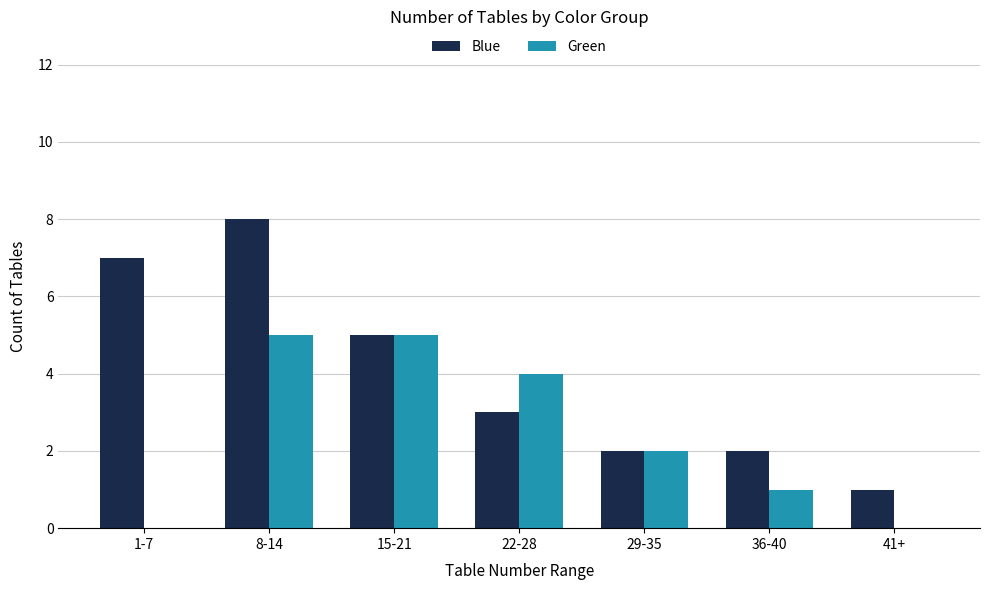

Is it true that Blue equals 7 at 1-7?

True